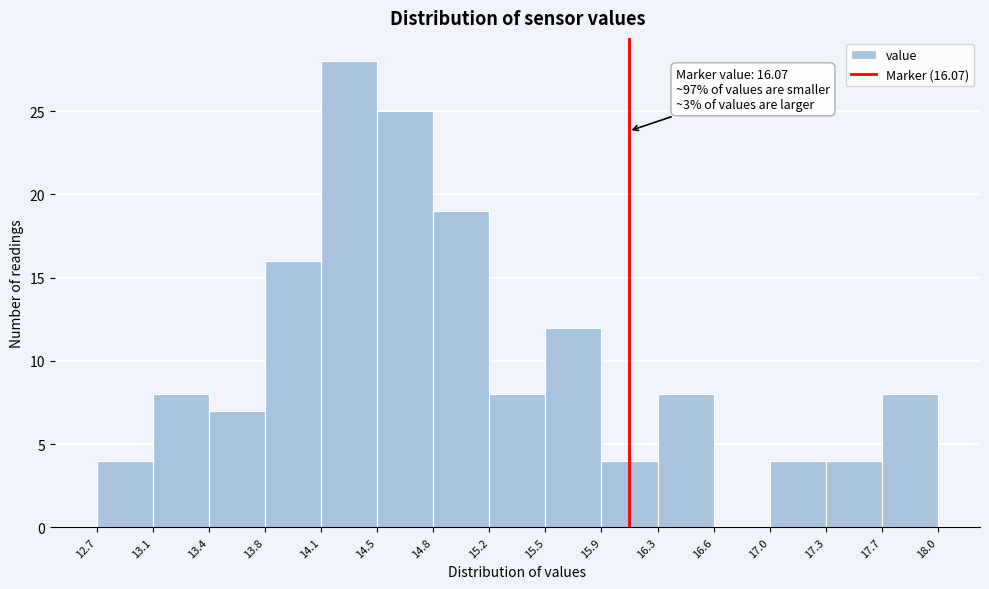

Which range on the x-axis has the tallest bar?

14.1 to 14.5